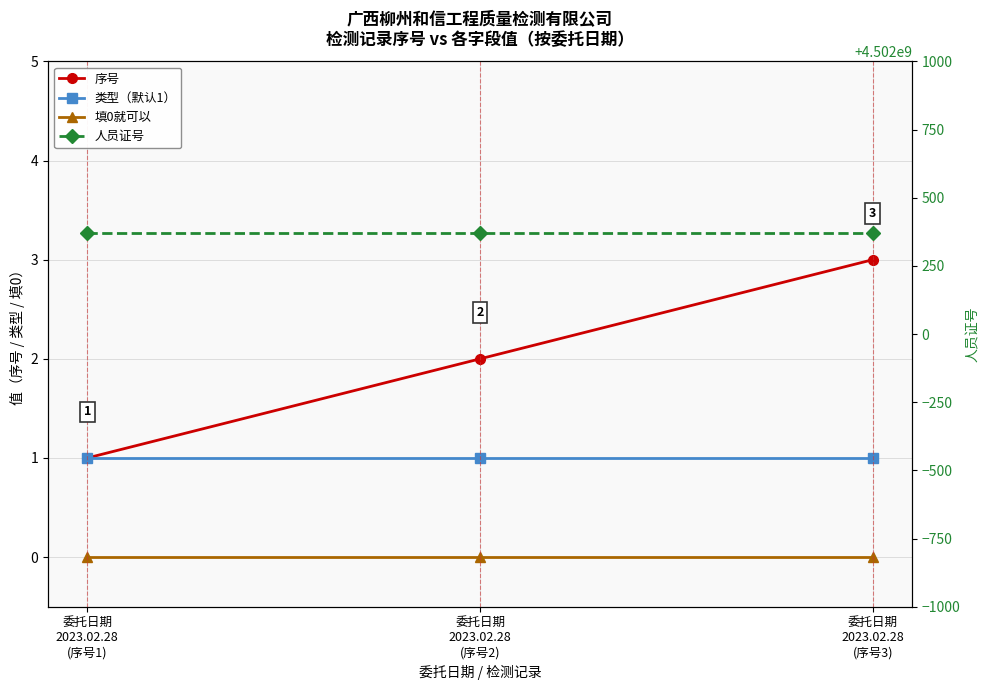

Count the 序号 values in the range 1 to 3.

3